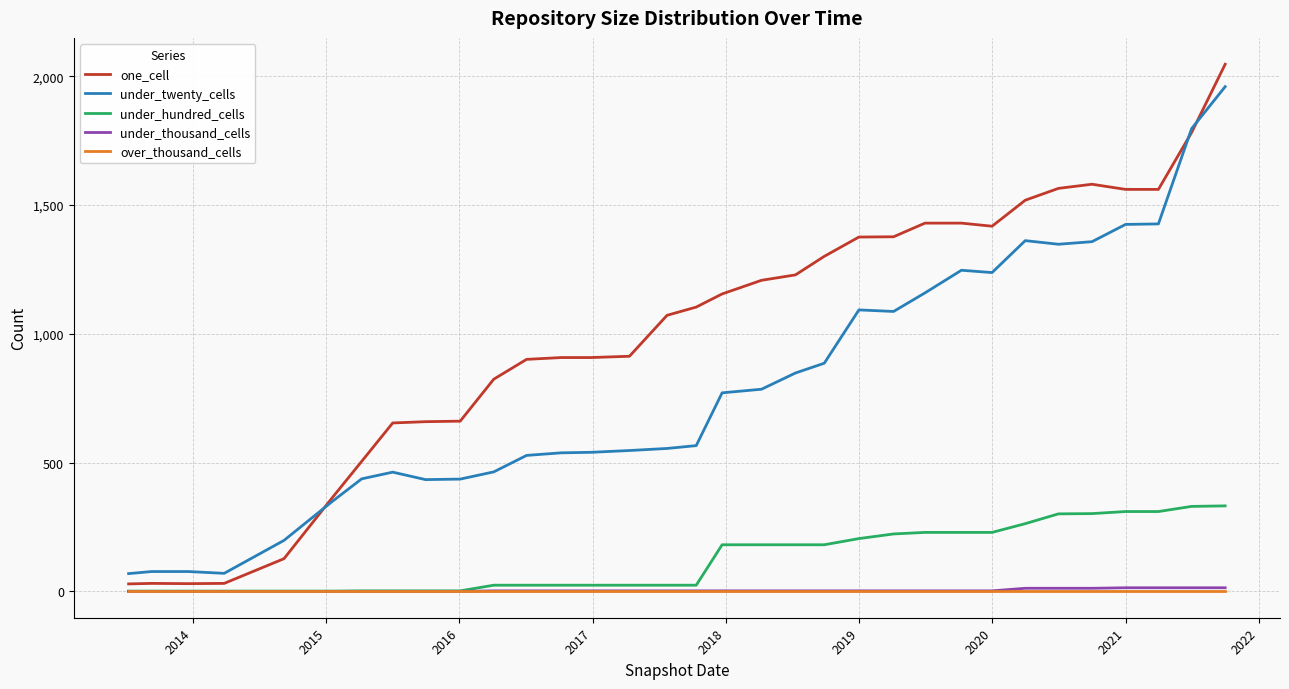

True or false: under_thousand_cells and under_twenty_cells cross at least once.

False